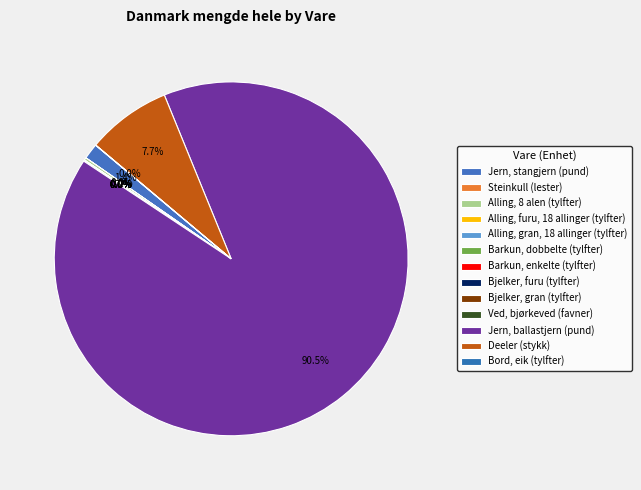

Is there a majority slice in this chart?

Yes